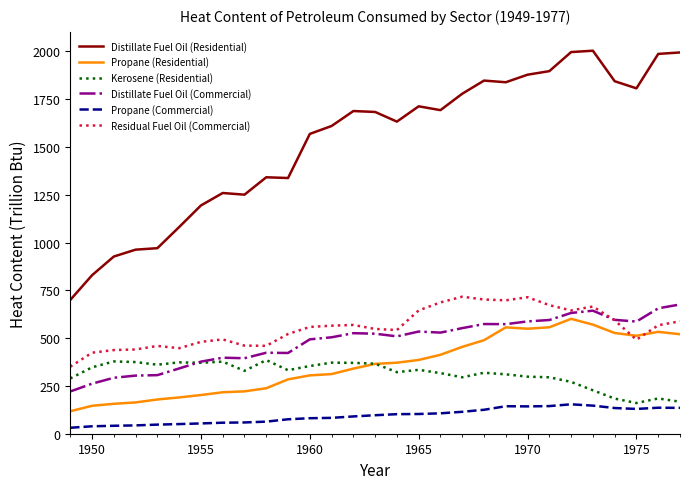

Which series has the largest total across all categories?

Distillate Fuel Oil (Residential)